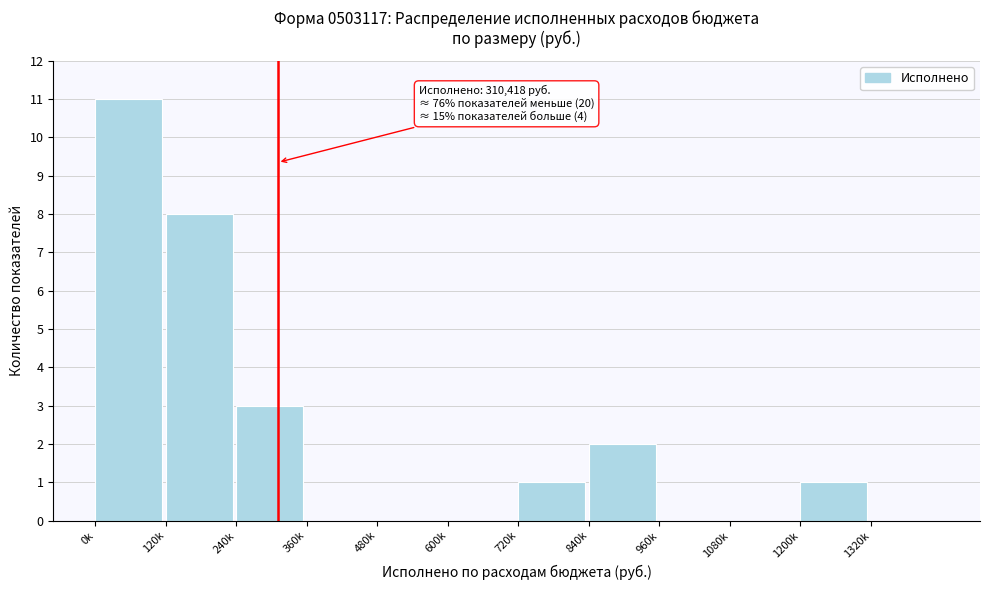

Reading right to left, extract all data points from this chart.

1320k=0	1200k=1	1080k=0	960k=0	840k=2	720k=1	600k=0	480k=0	360k=0	240k=3	120k=8	0k=11